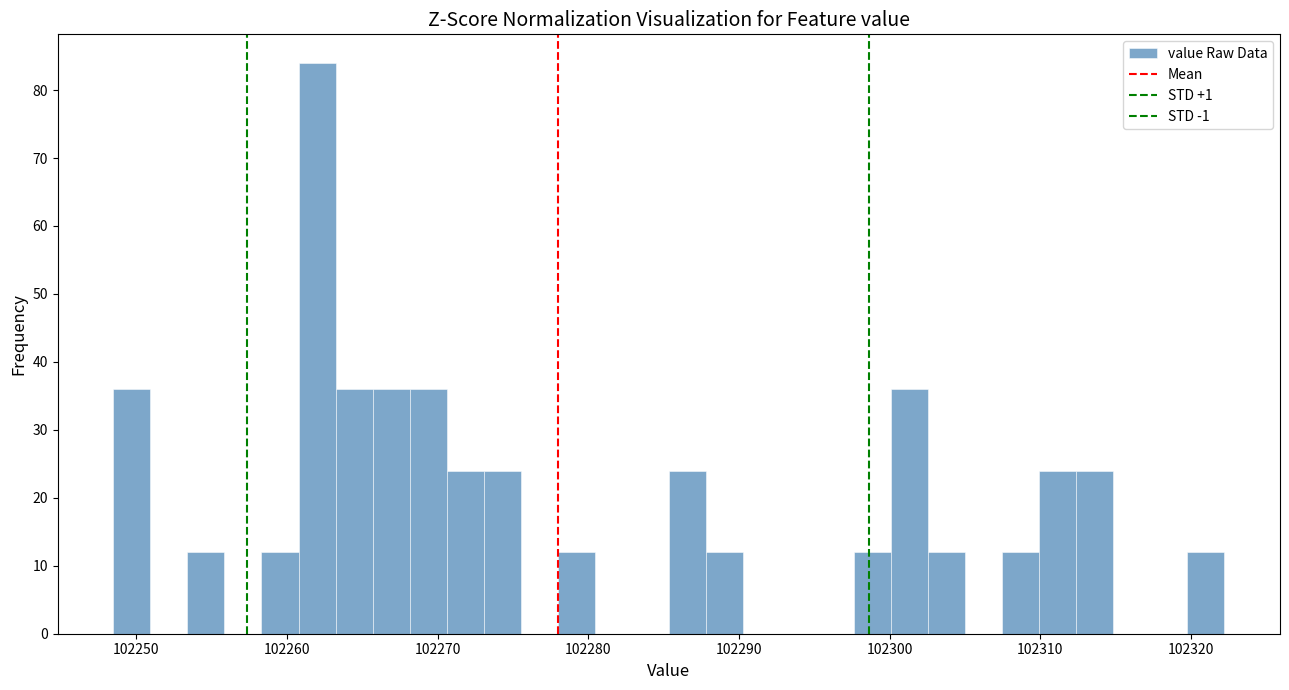

Read against the x-axis, roughly where is the centre of the tallest bar?

102262